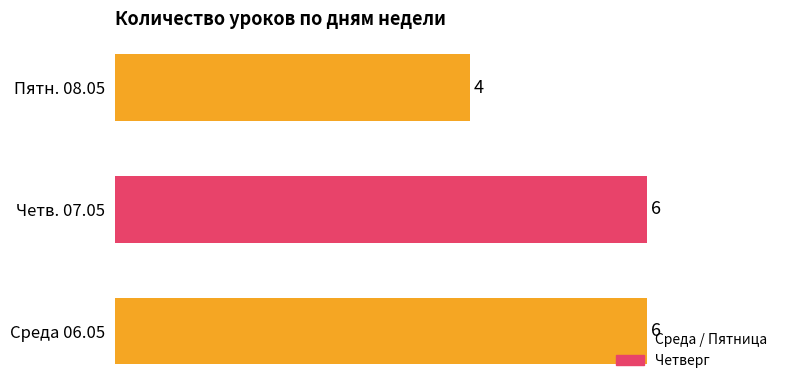

The value at Среда 06.05 is 3. True or false?

False